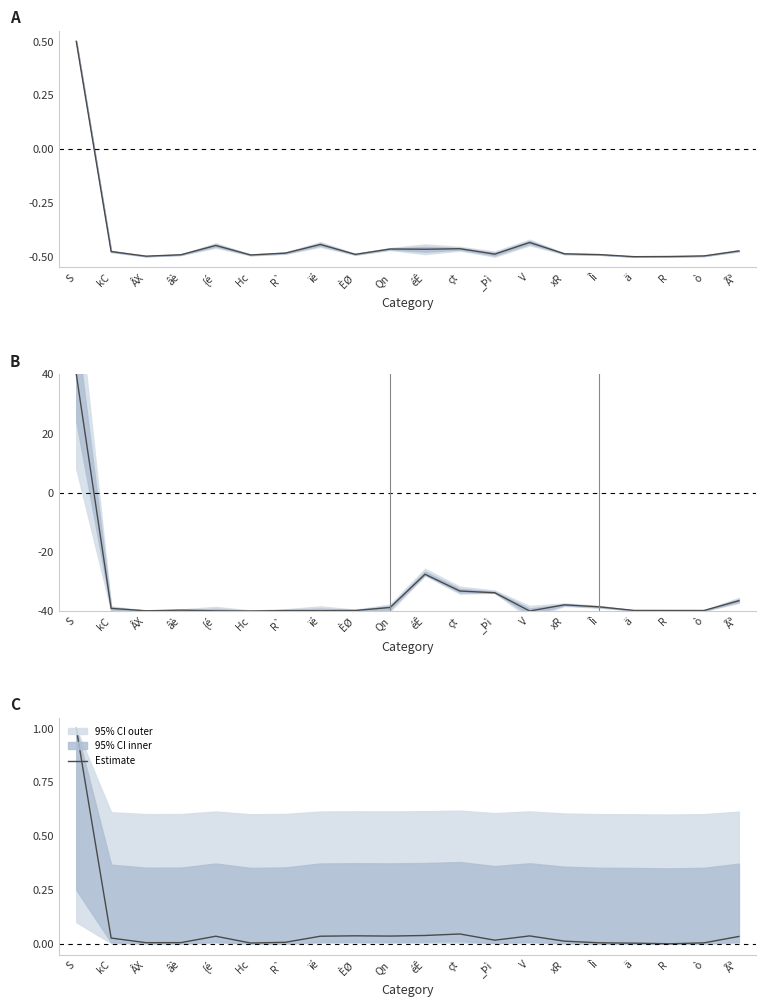

At which label is the value closest to 0?

R